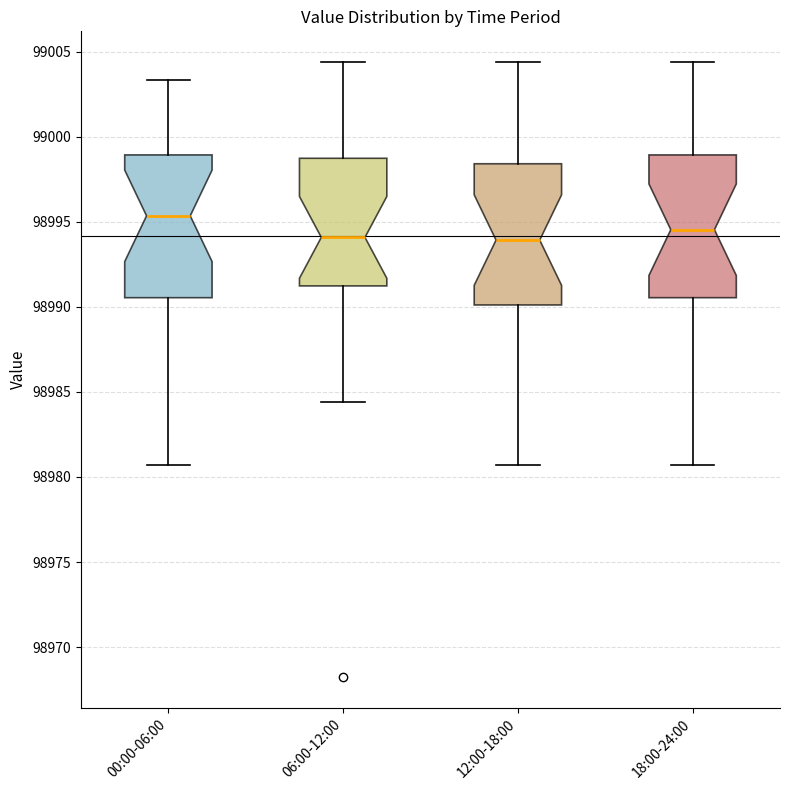

Reading left to right, read every box against the y-axis: the position of its median line, the range the box covers, and the ends of its whiskers. The values are not printed on the chart, so give them approximately, as read against the axis.

00:00-06:00: median 98995.5, box 98990.5 to 98999.0, whiskers 98980.5 to 99003.5
06:00-12:00: median 98994.0, box 98991.0 to 98998.5, whiskers 98984.5 to 99004.5
12:00-18:00: median 98994.0, box 98990.0 to 98998.5, whiskers 98980.5 to 99004.5
18:00-24:00: median 98994.5, box 98990.5 to 98999.0, whiskers 98980.5 to 99004.5